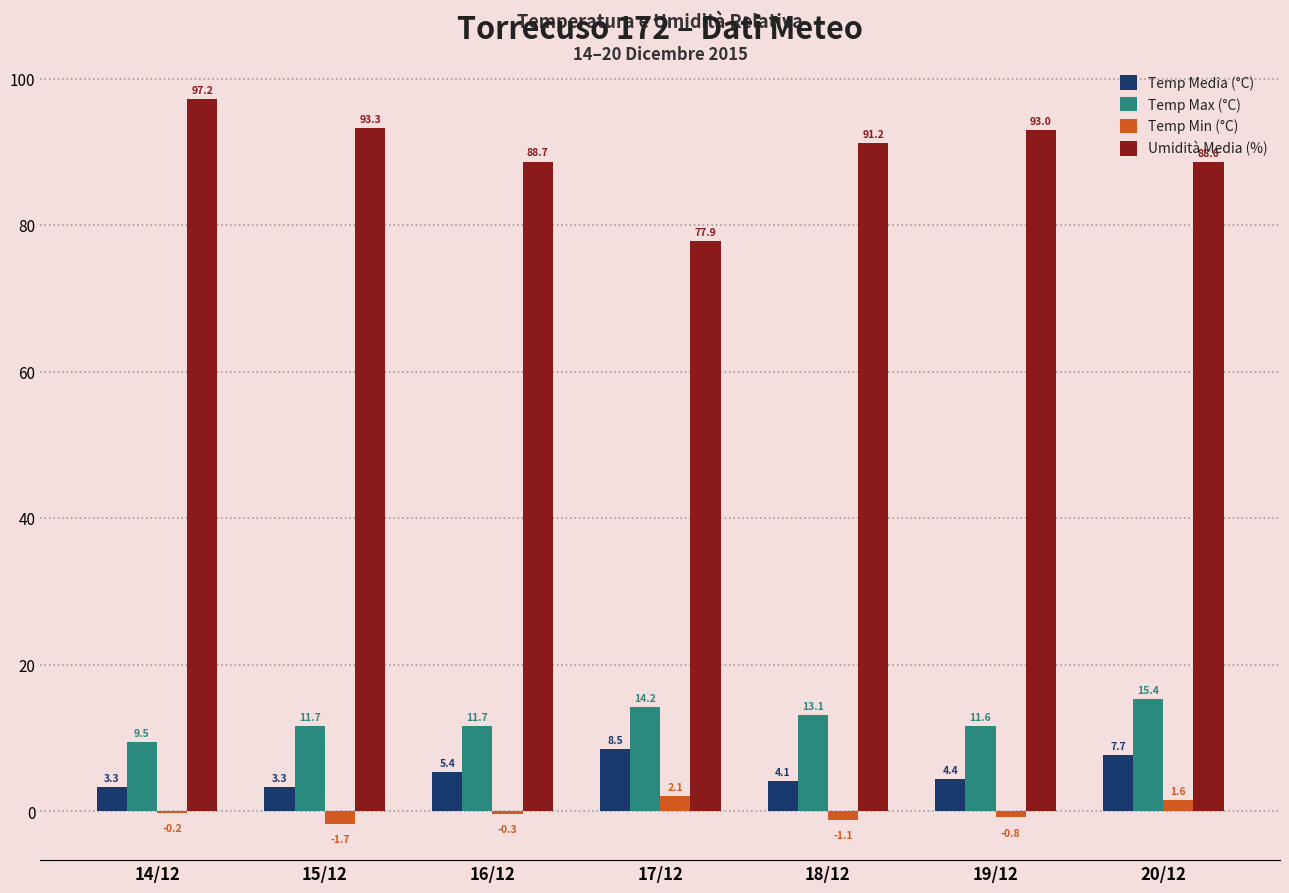

Which series has the largest total across all categories?

Umidità Media (%)